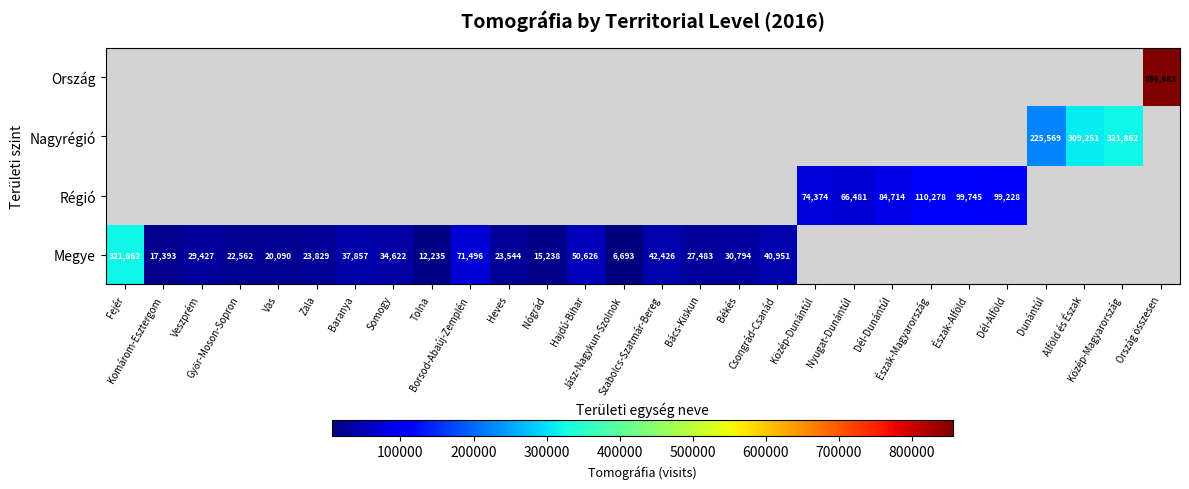

Which series changed the most between Hajdú-Bihar and Békés?

Megye